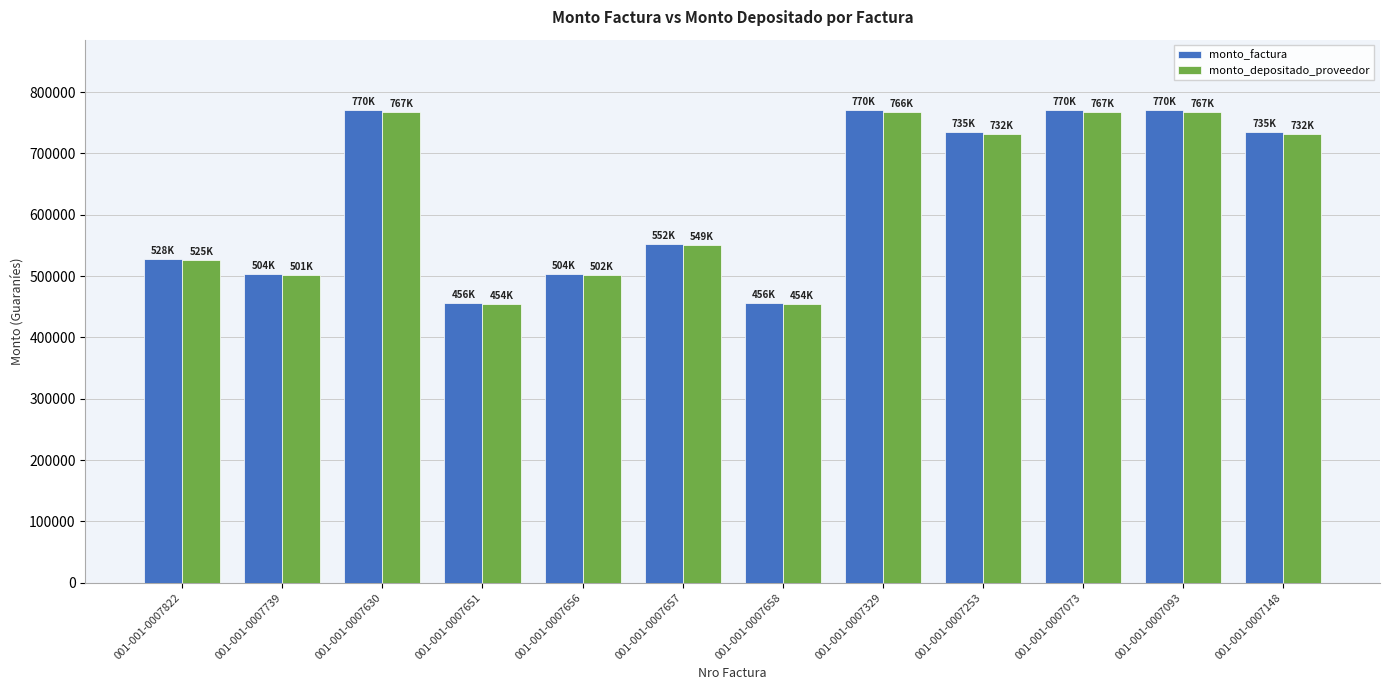

The value of monto_depositado_proveedor at 001-001-0007651 is 454342. True or false?

True